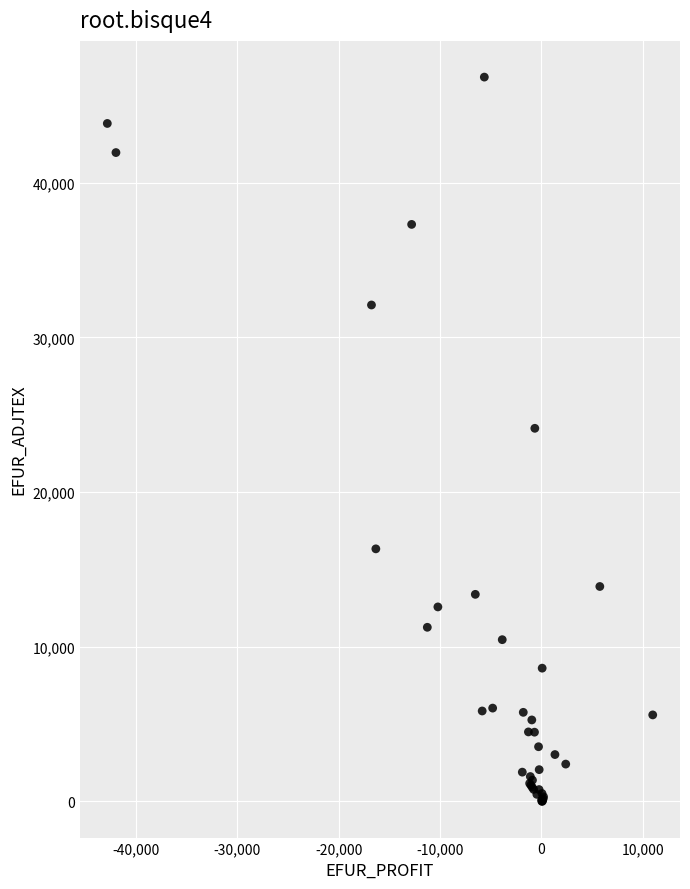

What Y value in the scatter plot is closest to 23416?

24123.1